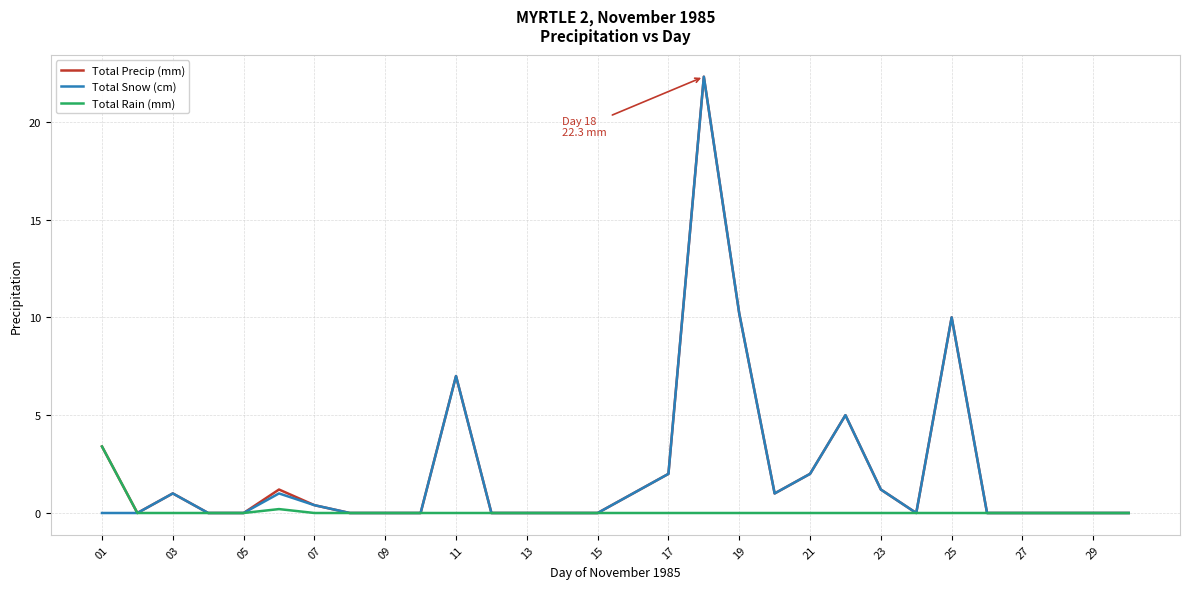

What is the difference between the maximum and minimum values in the Total Snow (cm) series?

22.3